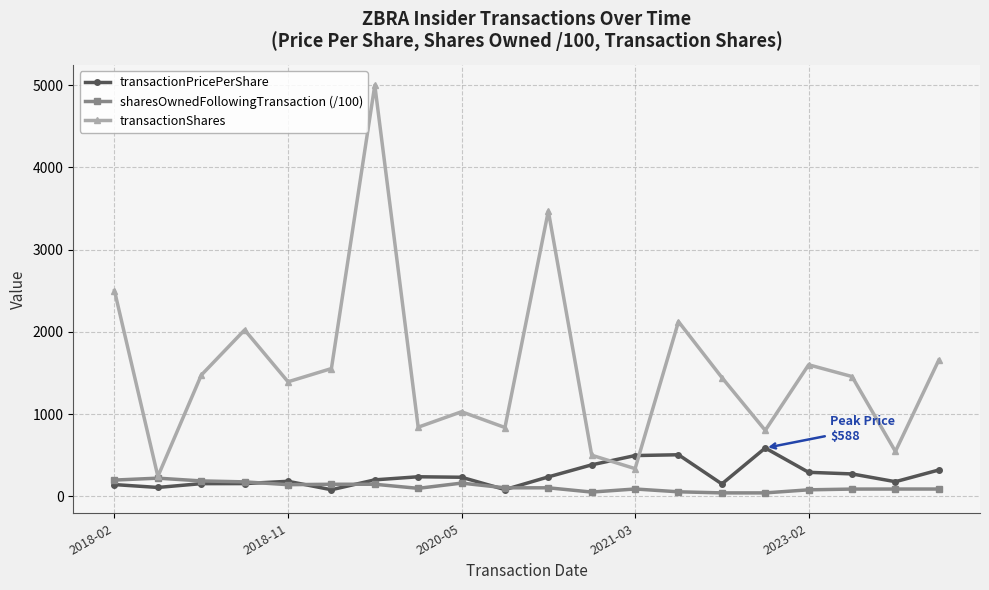

What is the greatest value displayed?

5000.0